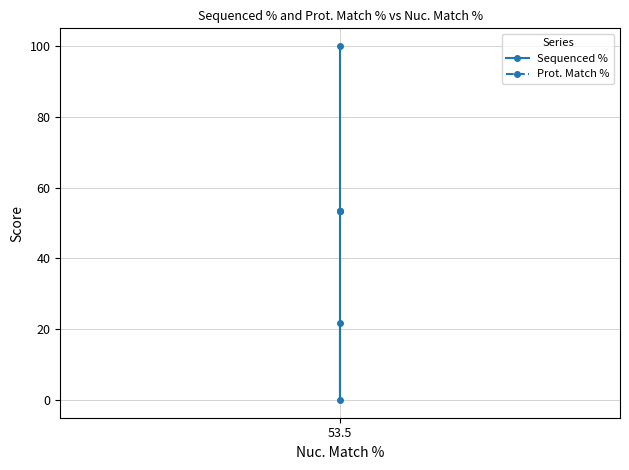

What is the average value of the Prot. Match % series?

53.5